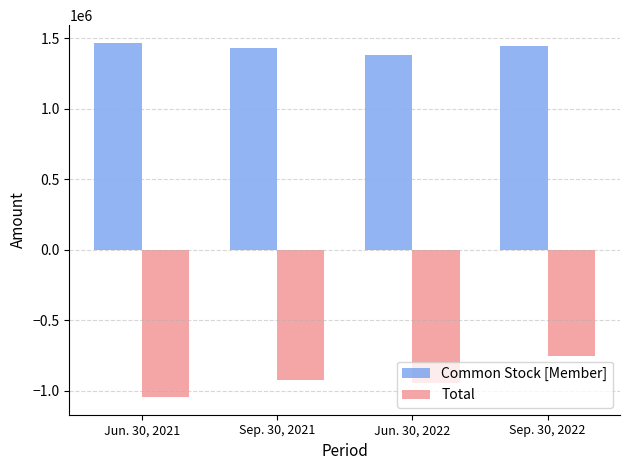

Reading left to right, transcribe all the data shown in this chart.

Common Stock [Member]: 1468029	1429029	1378566	1448844
Total: -1045063	-925419	-947748	-756106